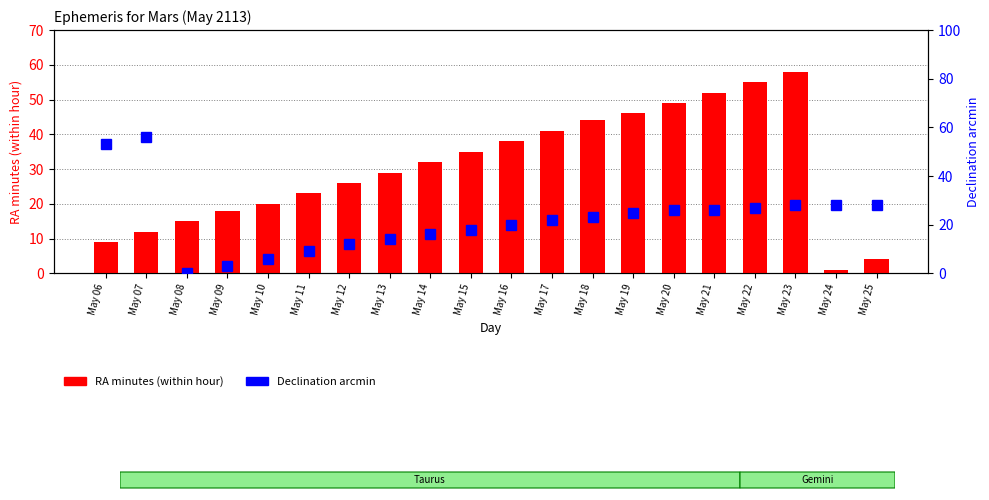

How many values in the Declination arcmin series are below 23?

10